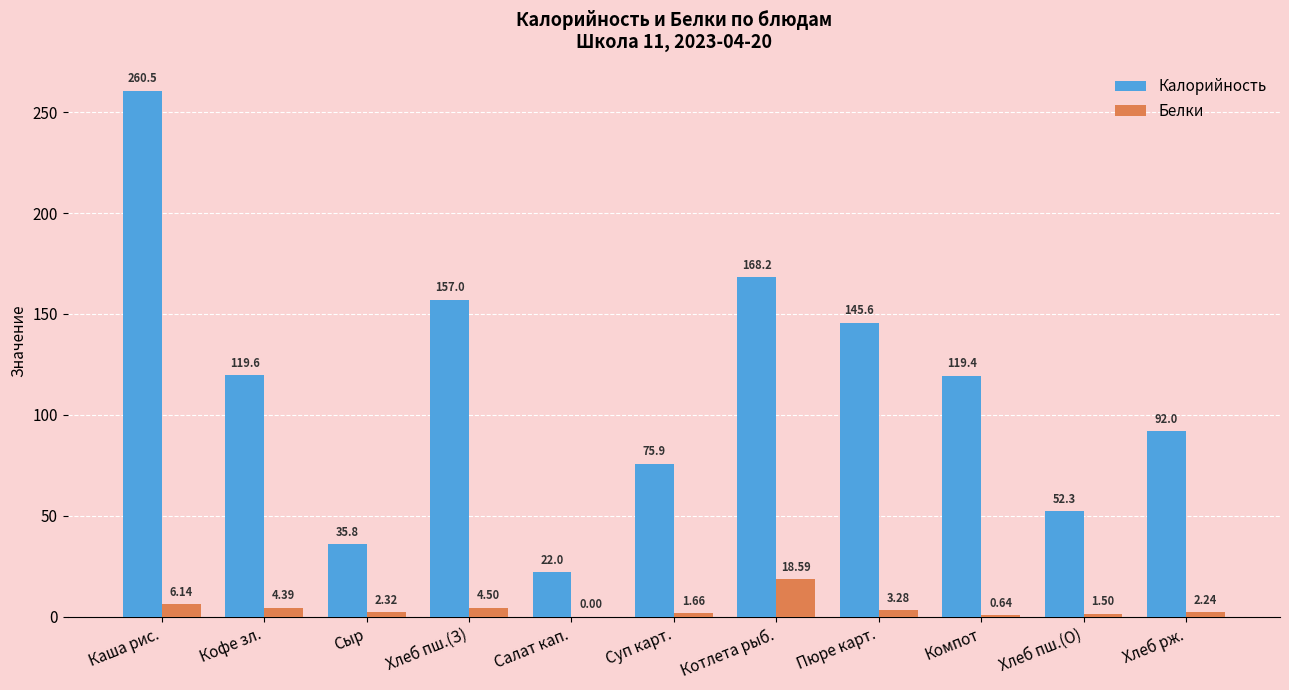

At which category is the sum across all series the highest?

Каша риc.